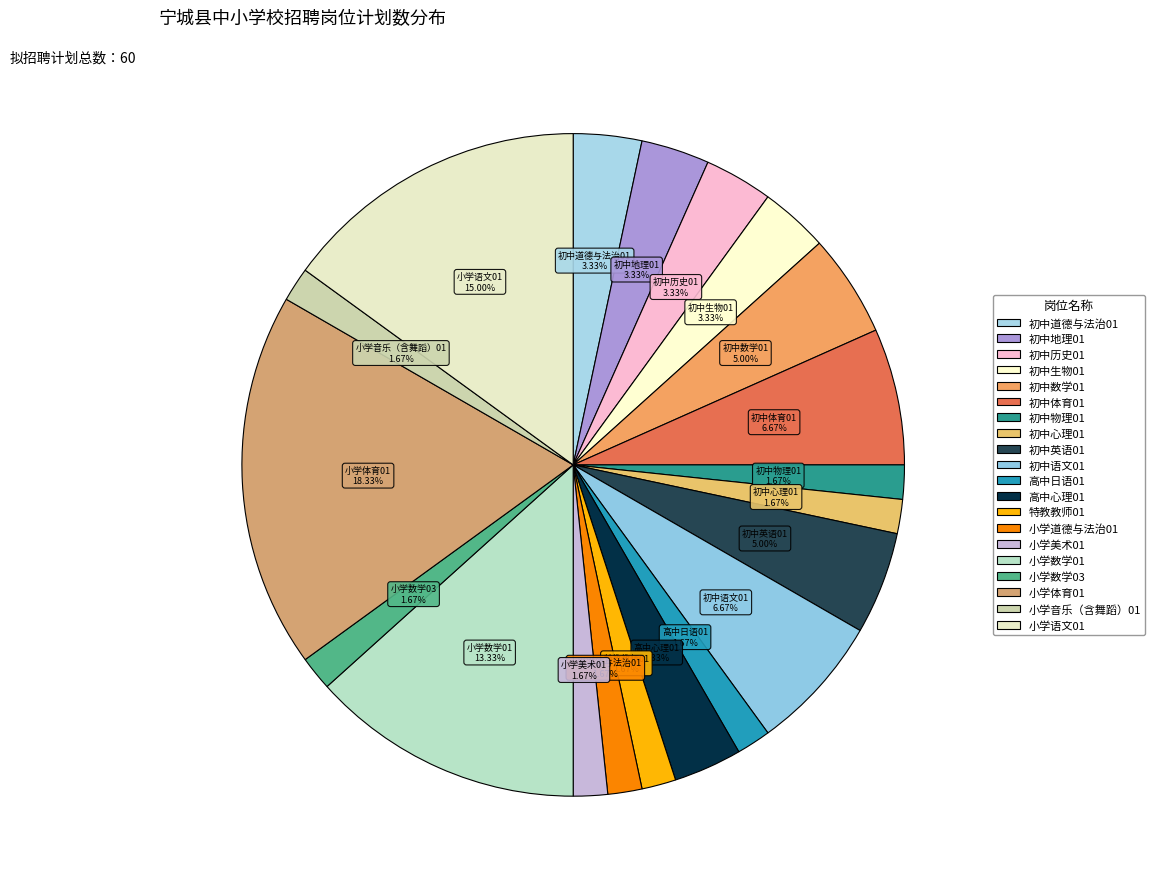

Is the sum of 高中日语01 and 小学数学01 greater than half?

No